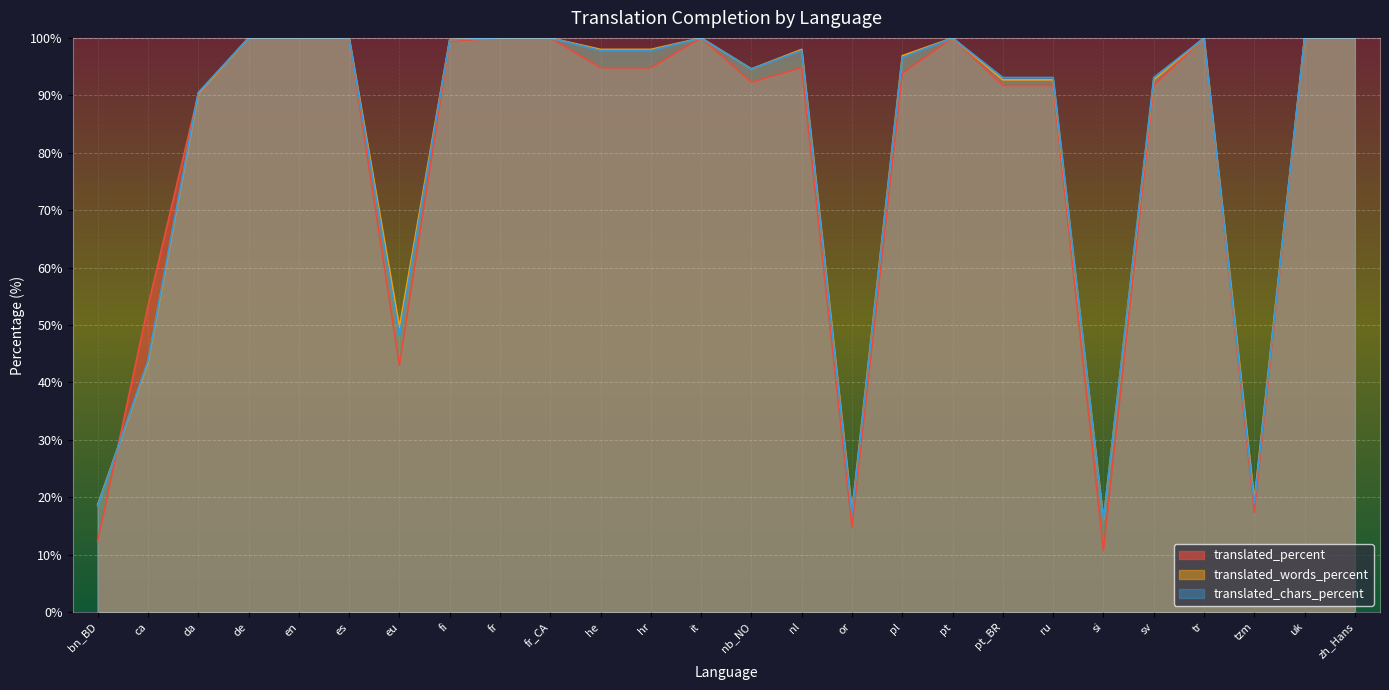

What is the greatest value displayed?

100.0